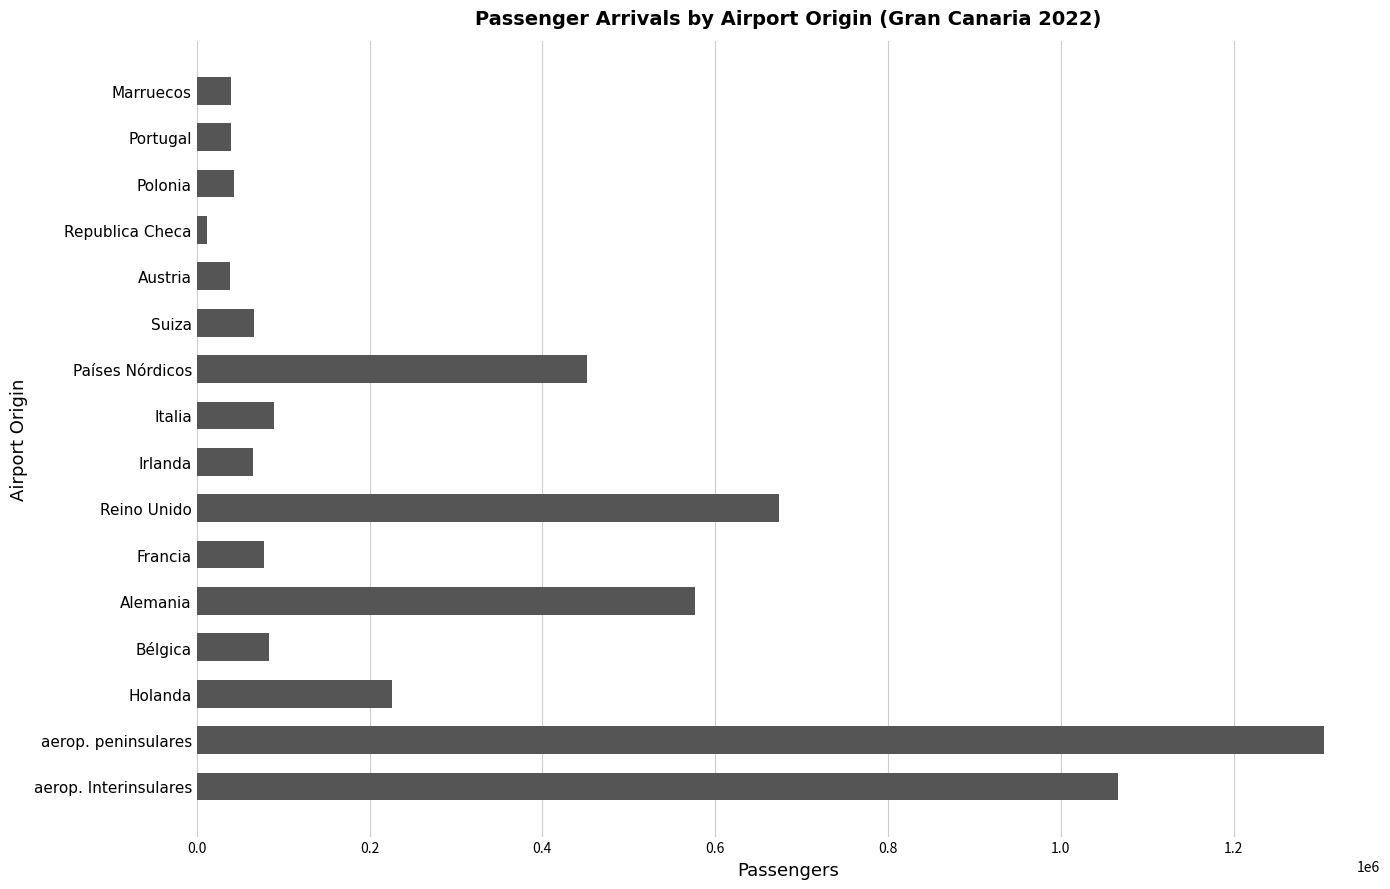

What is the greatest value displayed?

1304320